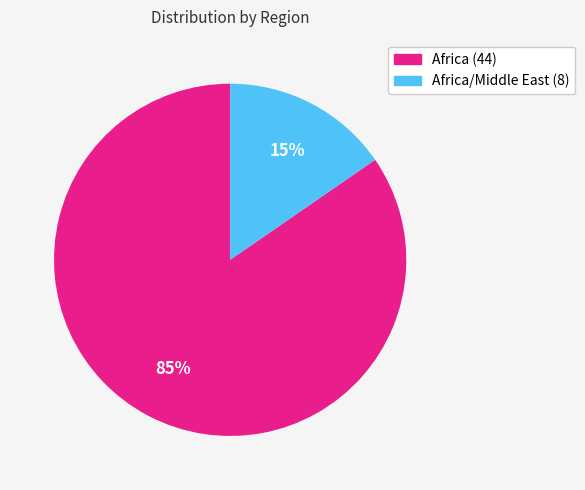

Is there a majority slice in this chart?

Yes